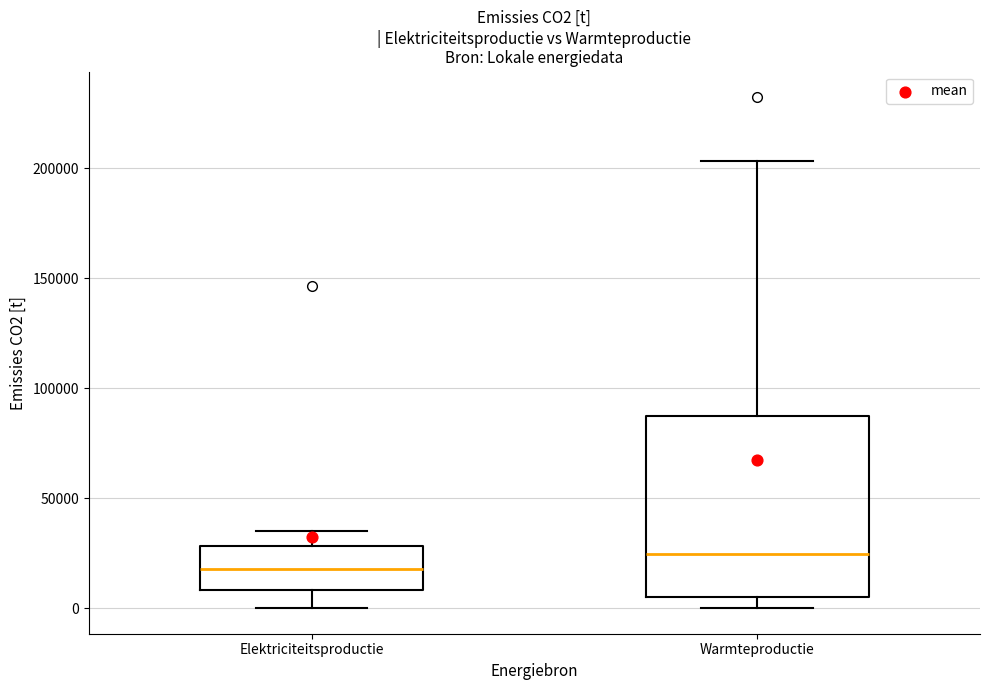

Where is the lower edge of the box for Elektriciteitsproductie on the y-axis? The values are not printed on the chart, so give them approximately, as read against the axis.

10000